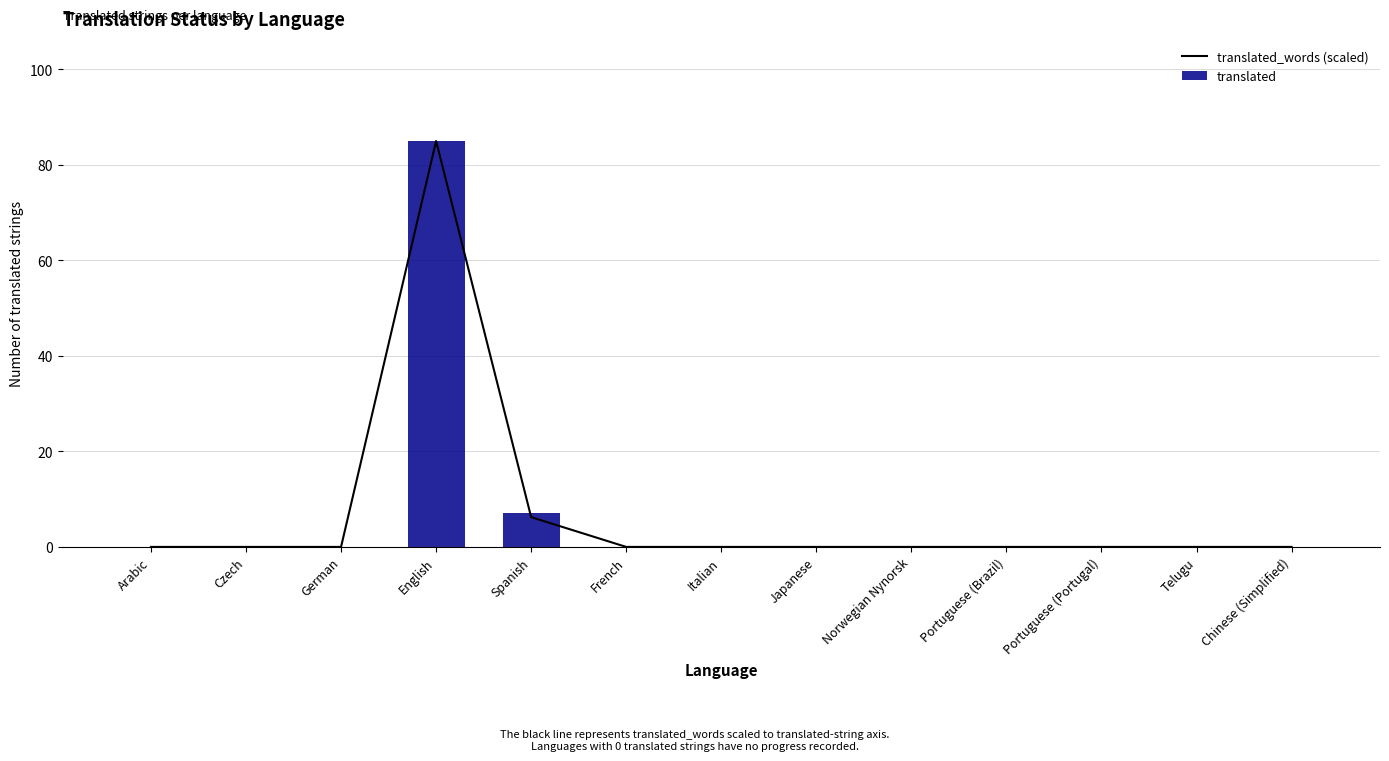

What is the maximum value for translated_words (scaled)?

85.0